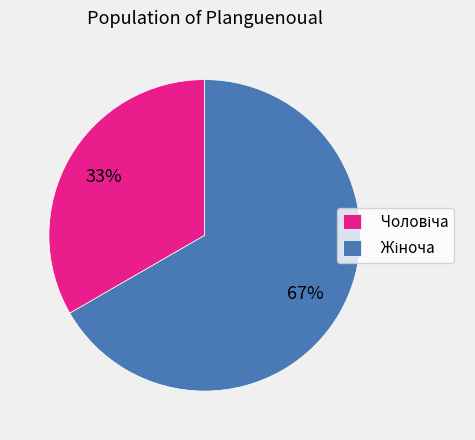

To the nearest percent, what is the average slice percentage?

50%